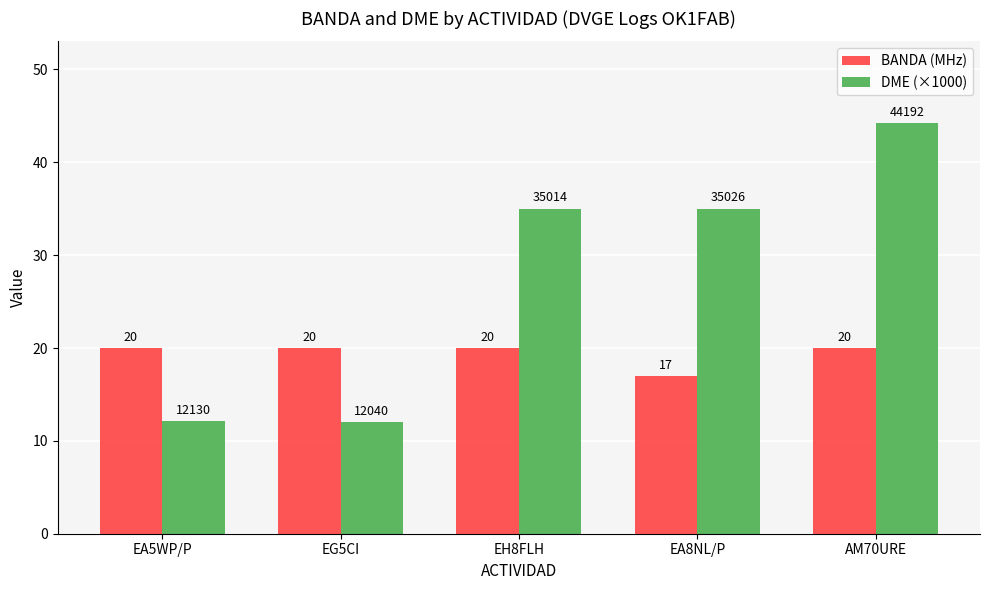

What are all the series names shown in the legend?

BANDA (MHz), DME (×1000)